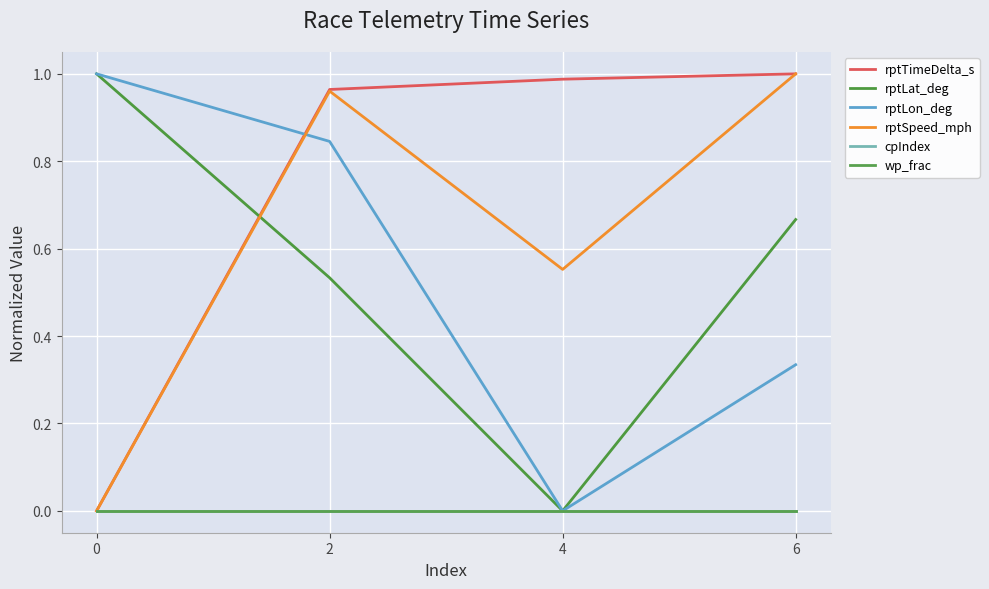

Does the chart have visible grid lines?

Yes